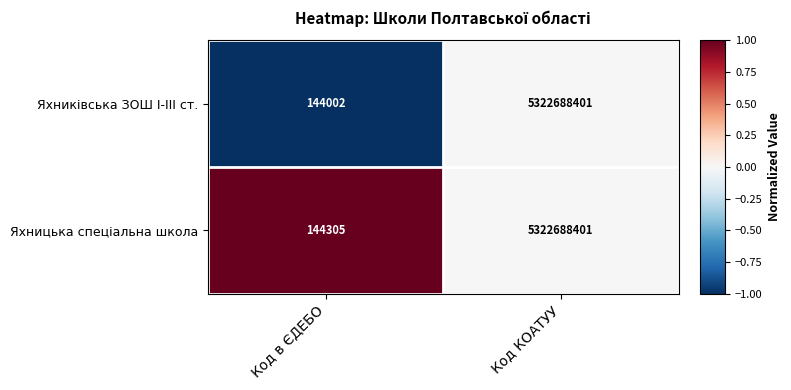

Which label corresponds to the largest value in the chart?

Код КОАТУУ